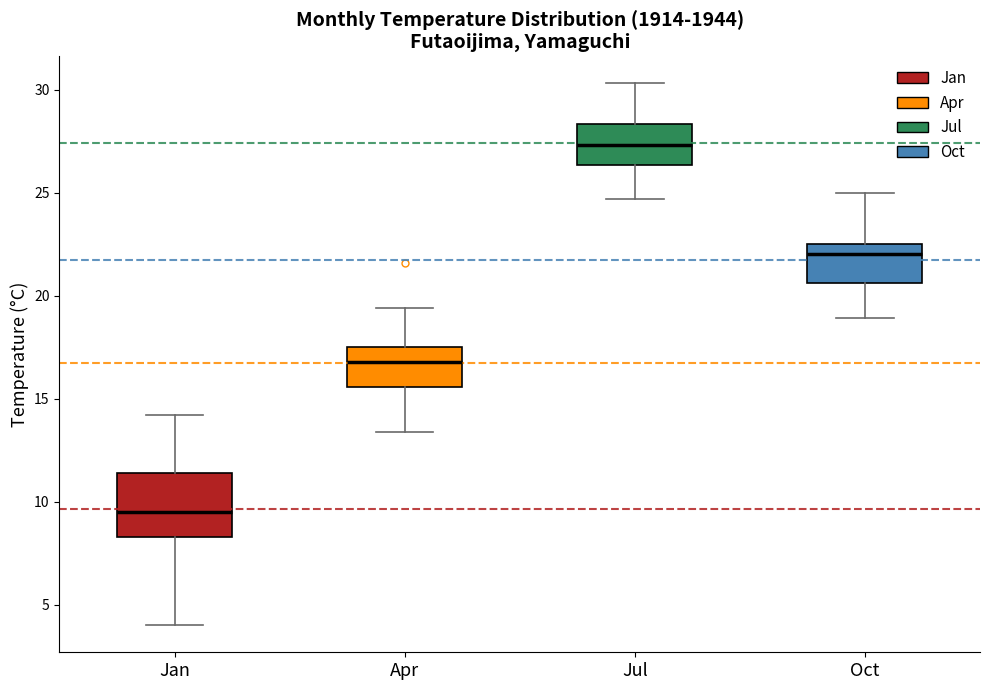

Comparing the boxes themselves (not the whiskers), which one is the tallest?

Jan